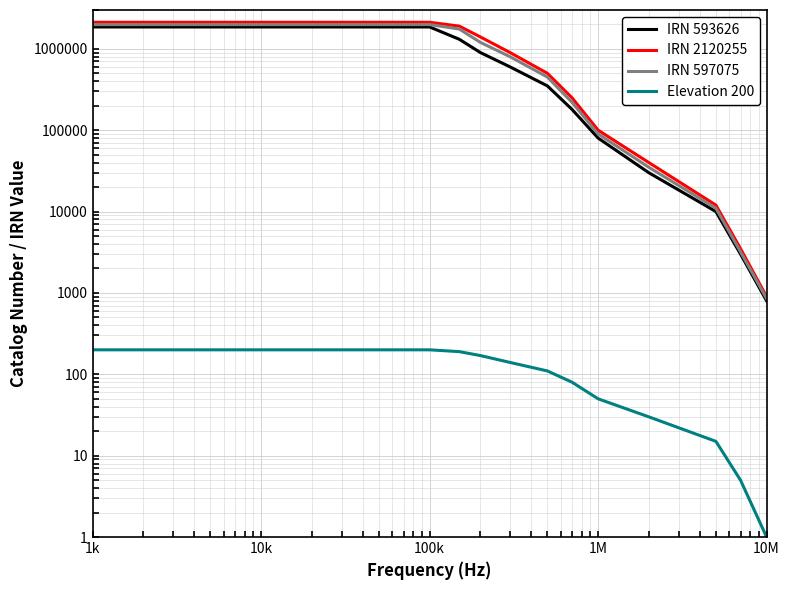

True or false: IRN 593626 and IRN 2120255 cross at least once.

False